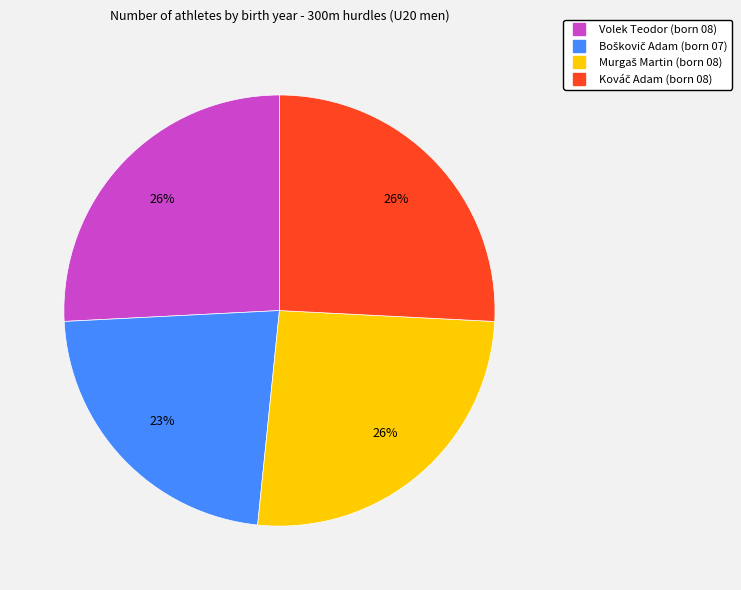

True or false: Volek Teodor accounts for 26% of the total.

True